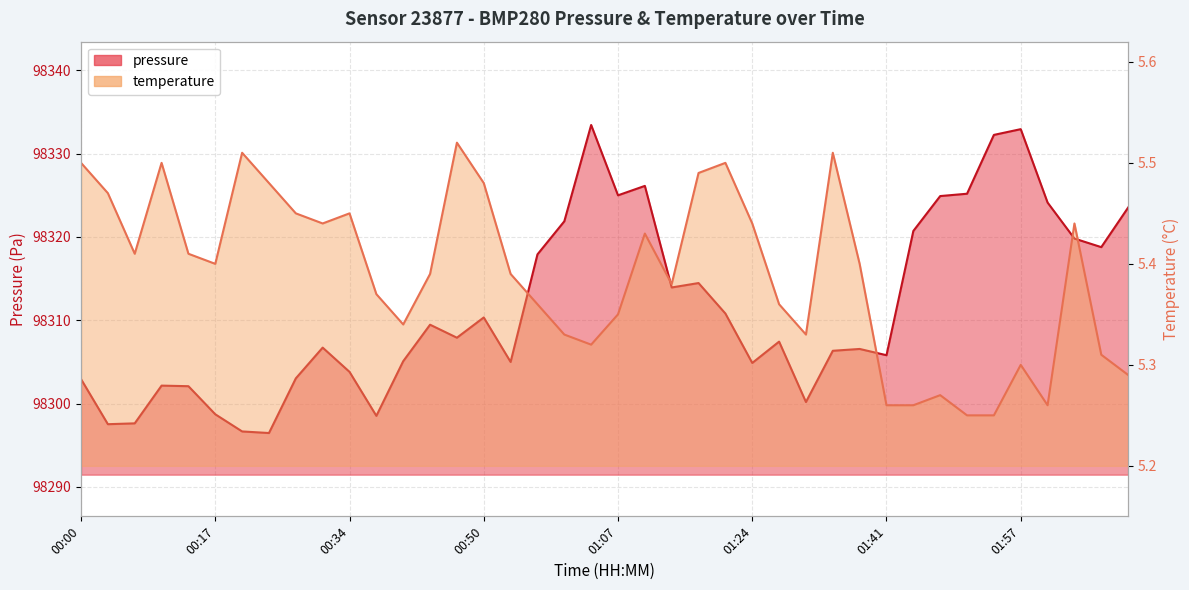

What are all the series names shown in the legend?

pressure, temperature